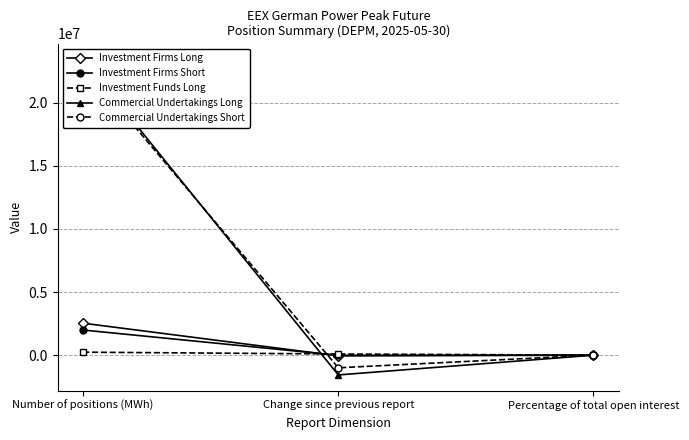

Count the number of data series in this chart.

5